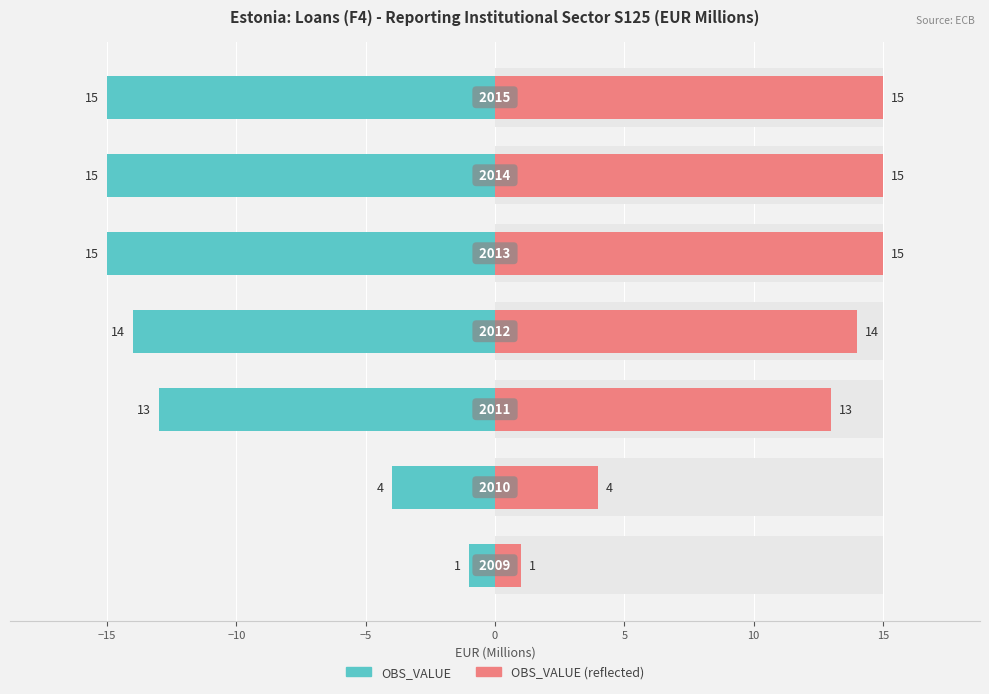

What is the minimum value shown in the chart?

1